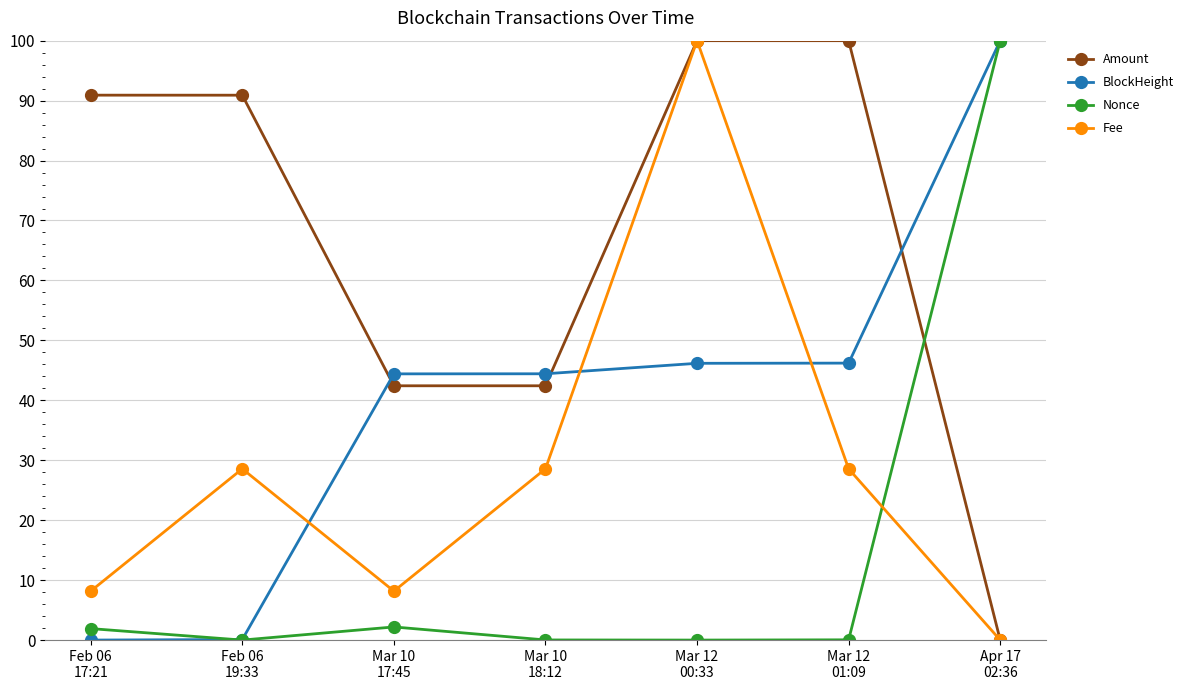

Is it true that BlockHeight equals 44.4 at Mar 10
18:12?

True